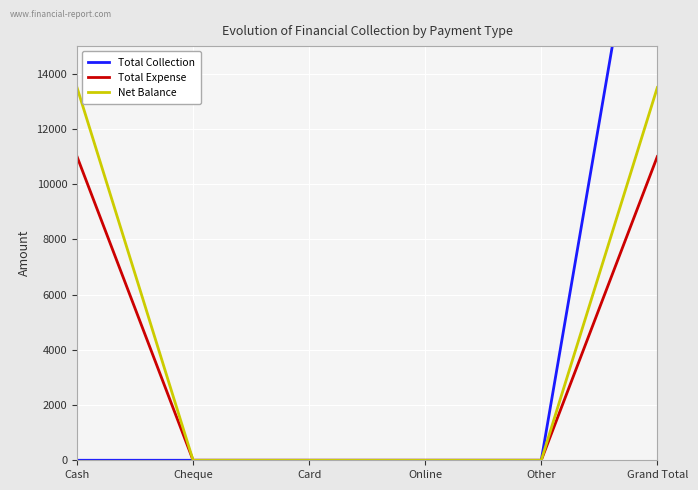

Reading right to left, transcribe all the data shown in this chart.

Total Collection: Grand Total=24500	Other=0	Online=0	Card=0	Cheque=0	Cash=0
Total Expense: Grand Total=11000	Other=0	Online=0	Card=0	Cheque=0	Cash=11000
Net Balance: Grand Total=13500	Other=0	Online=0	Card=0	Cheque=0	Cash=13500